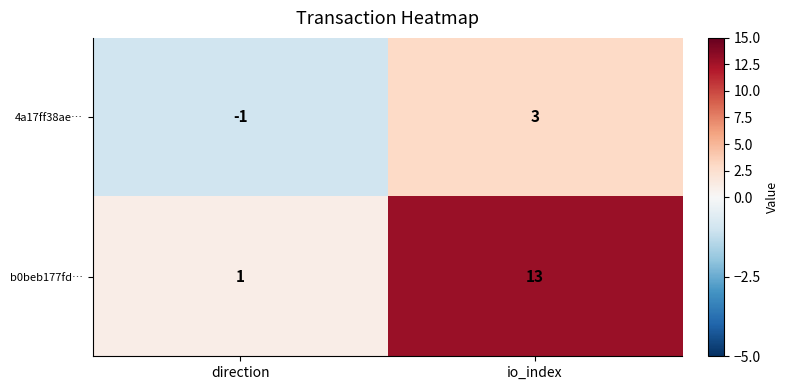

How many distinct data groups are displayed?

2